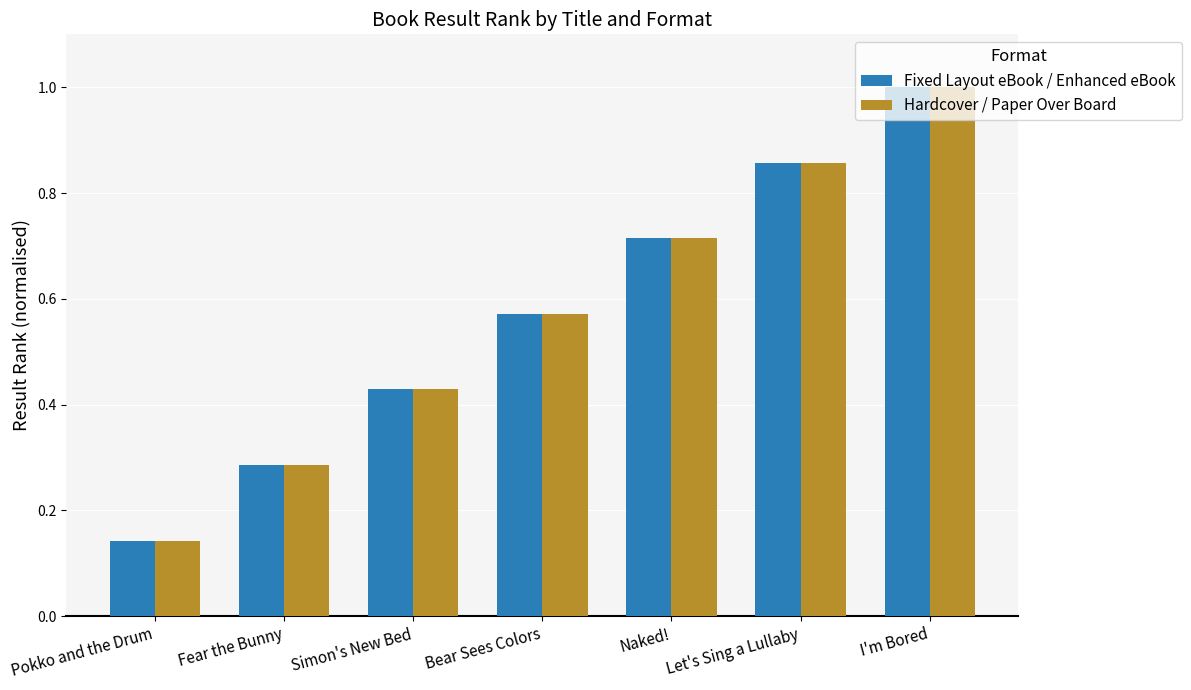

How many categories are shown in the chart?

7